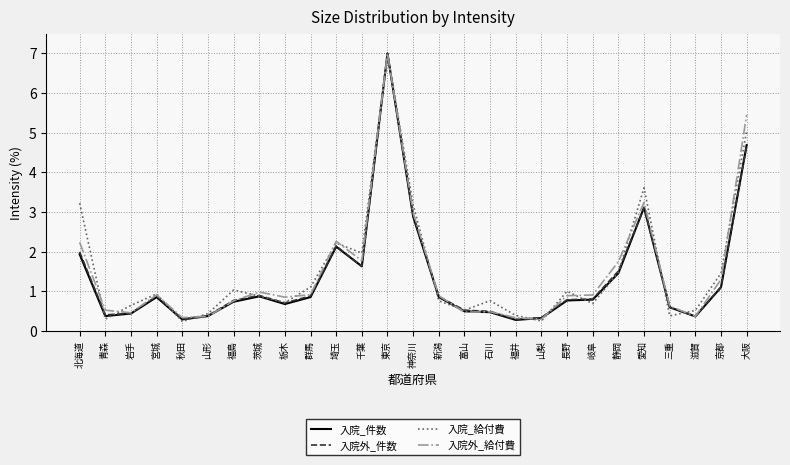

What is the maximum value for 入院_給付費?

7.0